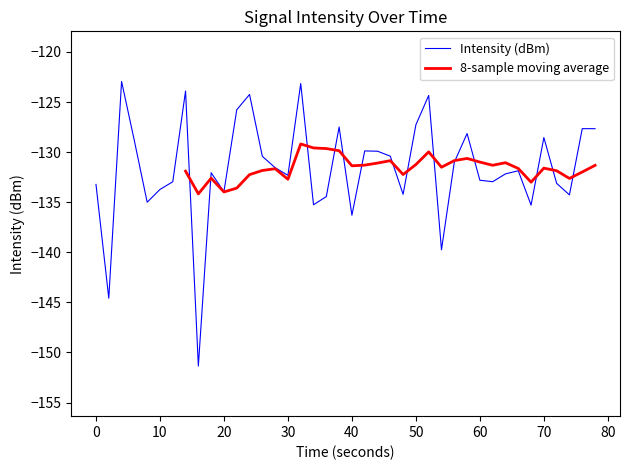

How many interior local valleys (lower than both neighbors) does the data have?

12